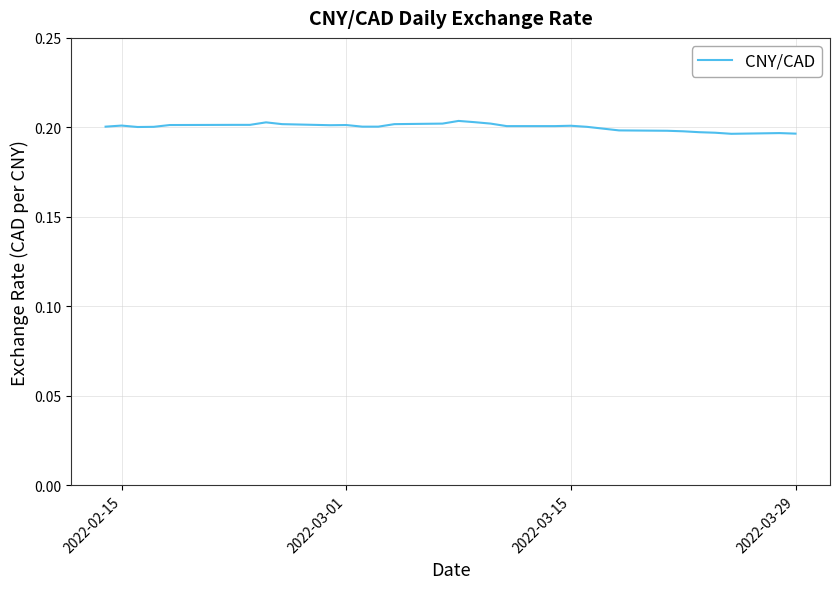

Does the chart display data point markers on the line(s)?

No